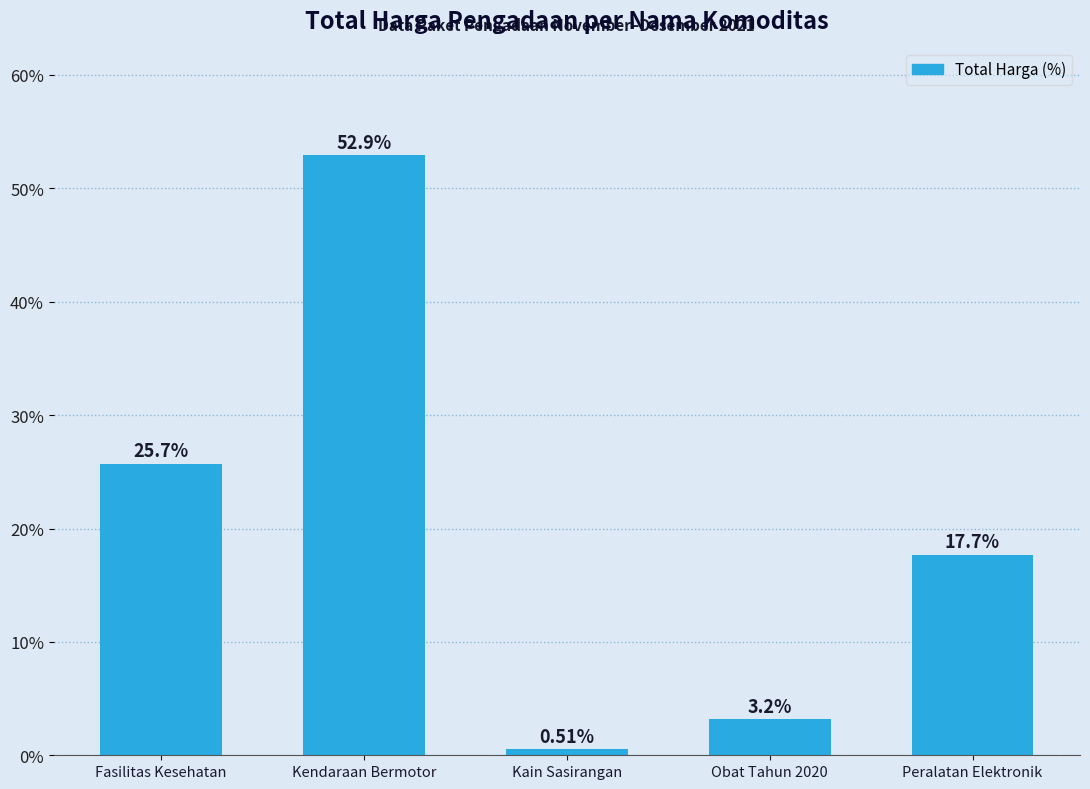

What position from the left is Peralatan Elektronik?

5